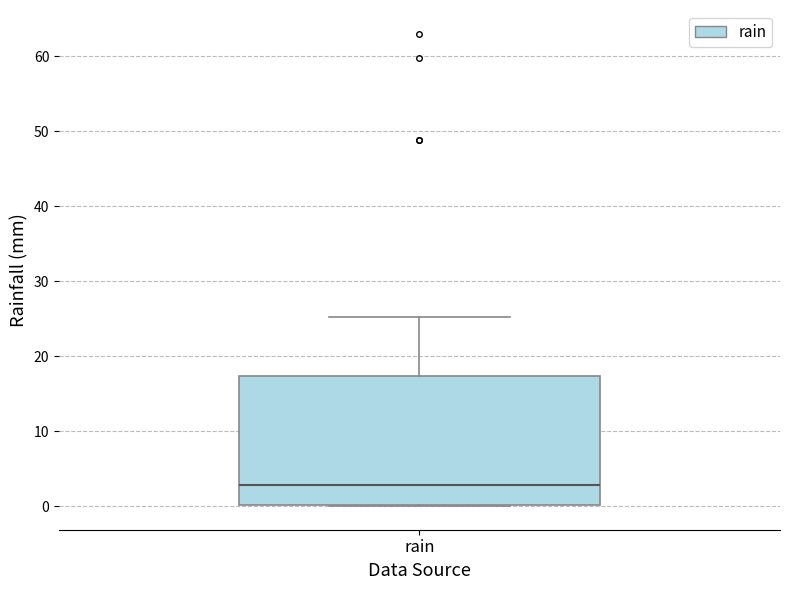

Transcribe this box plot: give where the median line is, the range the box spans, and where the two whiskers end, as read against the y-axis. The values are not printed on the chart, so give them approximately, as read against the axis.

median 3, box 0 to 17, whiskers 0 to 25